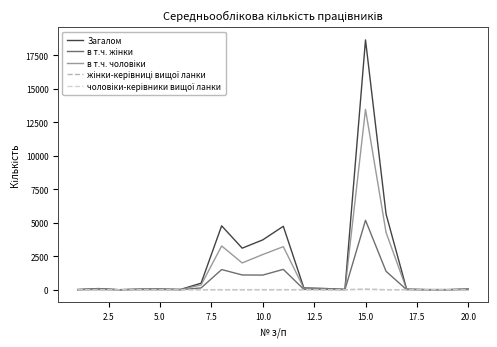

What is the maximum value shown in the chart?

18649